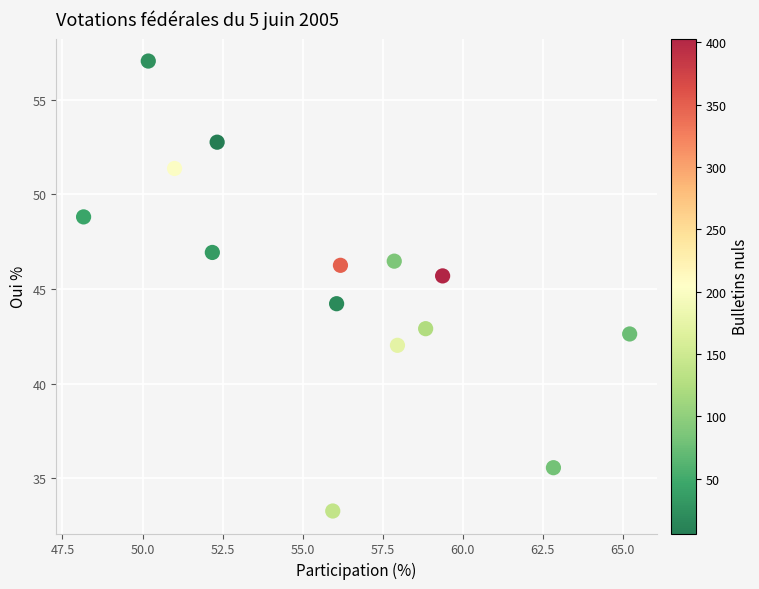

What is the range of X values (max minus min)?

17.0